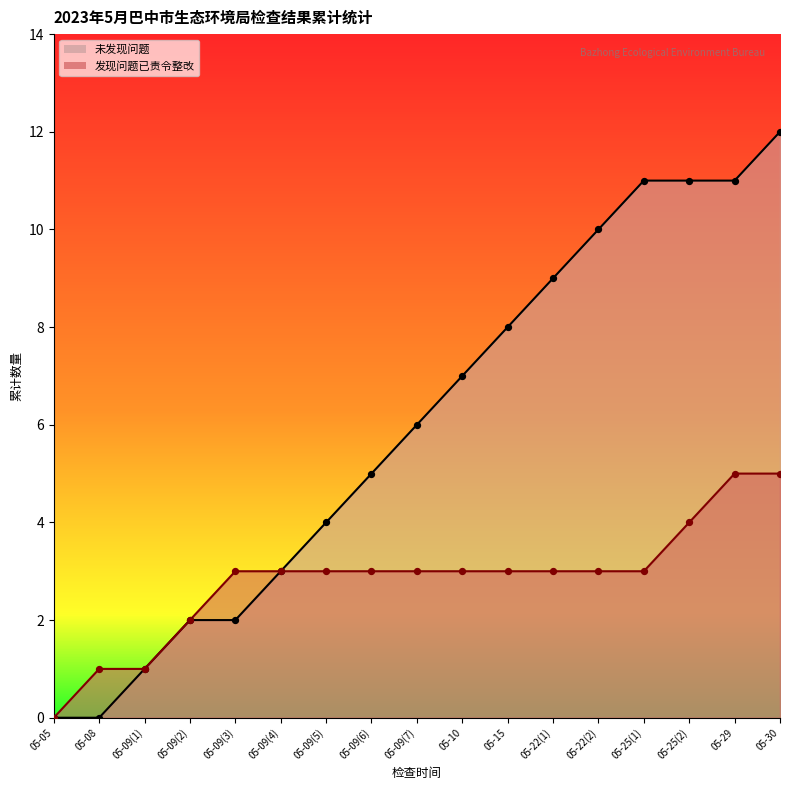

What are all the series names shown in the legend?

未发现问题, 发现问题已责令整改